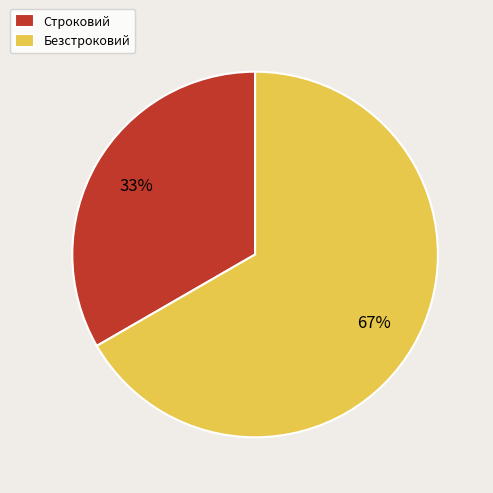

Which slice is the smallest?

Строковий